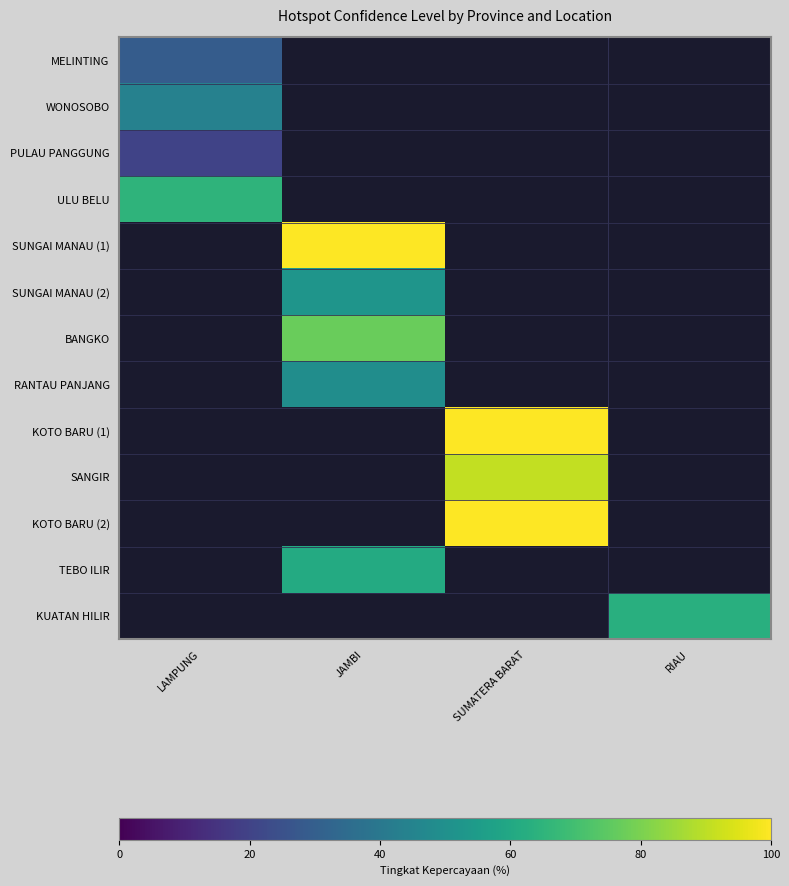

At which category does the chart reach its minimum across all series?

LAMPUNG